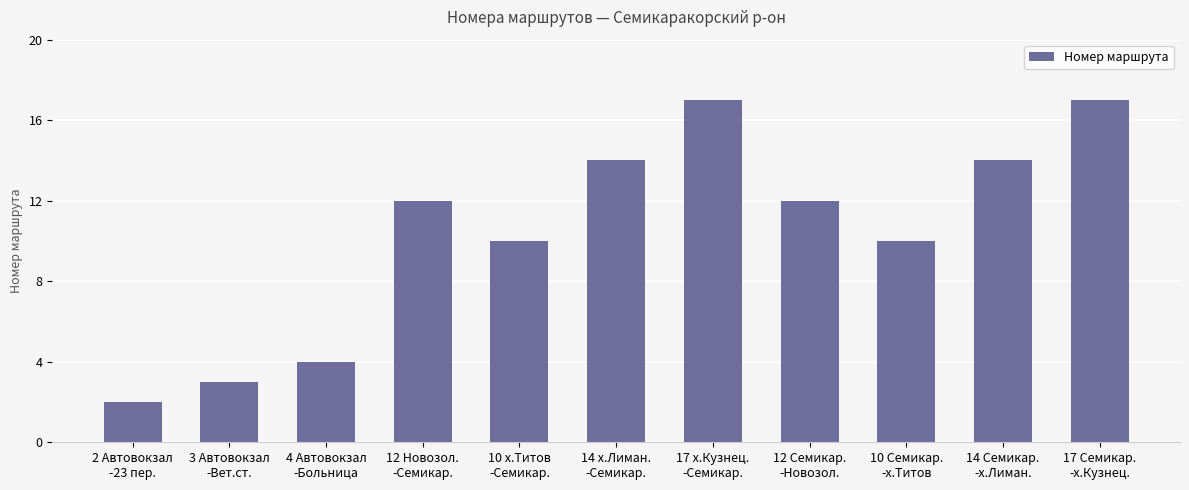

What is the change in value from 2 Автовокзал
-23 пер. to 14 х.Лиман.
-Семикар.?

+12